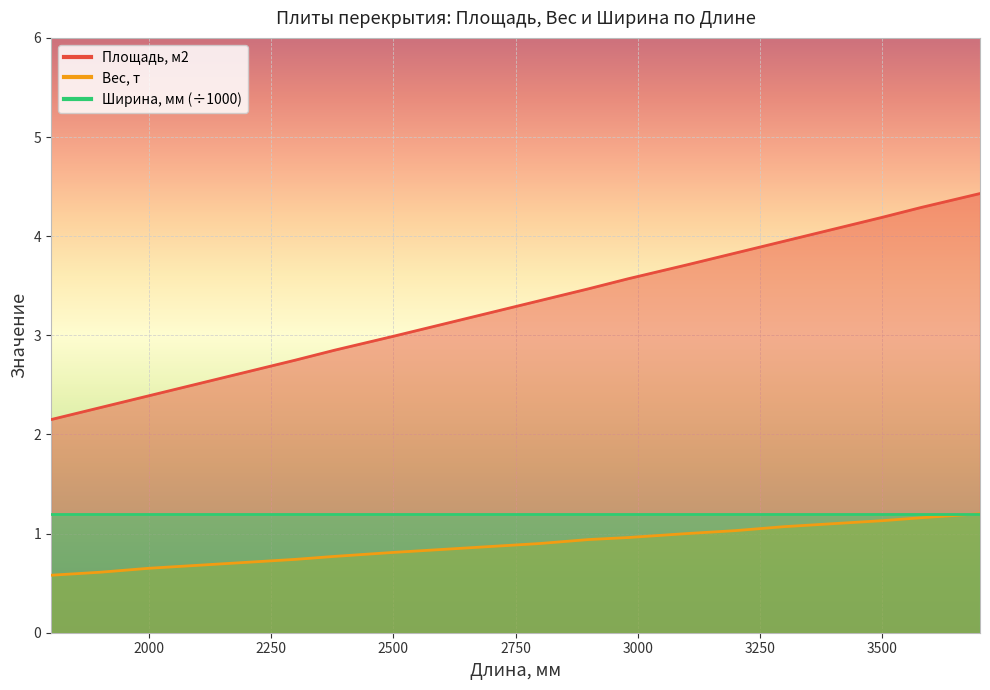

The value of Площадь, м2 at 2600 is 3.1. True or false?

True